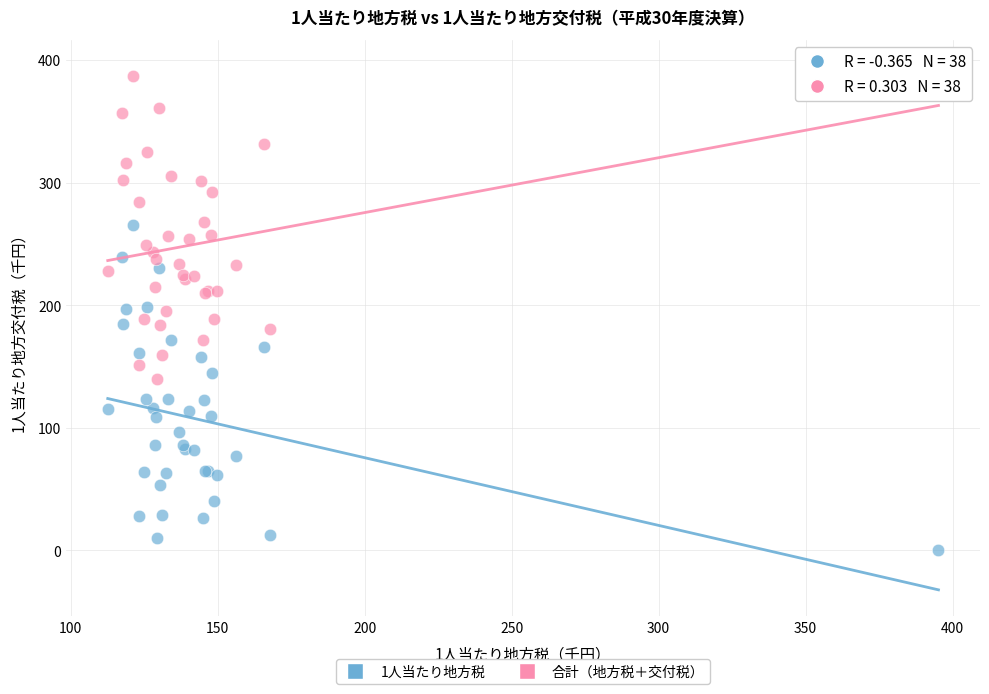

Which series contains the highest Y value?

合計（地方税＋交付税）